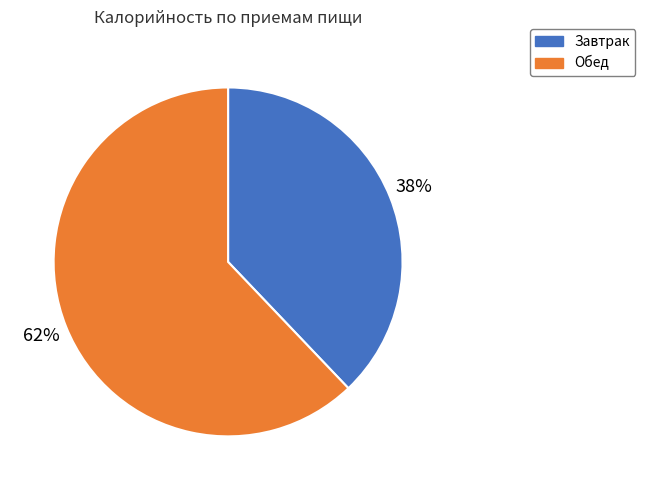

Combined, do Завтрак and Обед account for over 50%?

Yes